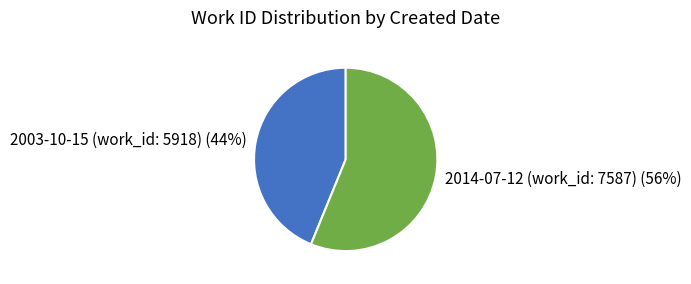

The 2003-10-15 (work_id: 5918) slice represents 44% of the pie. True or false?

True